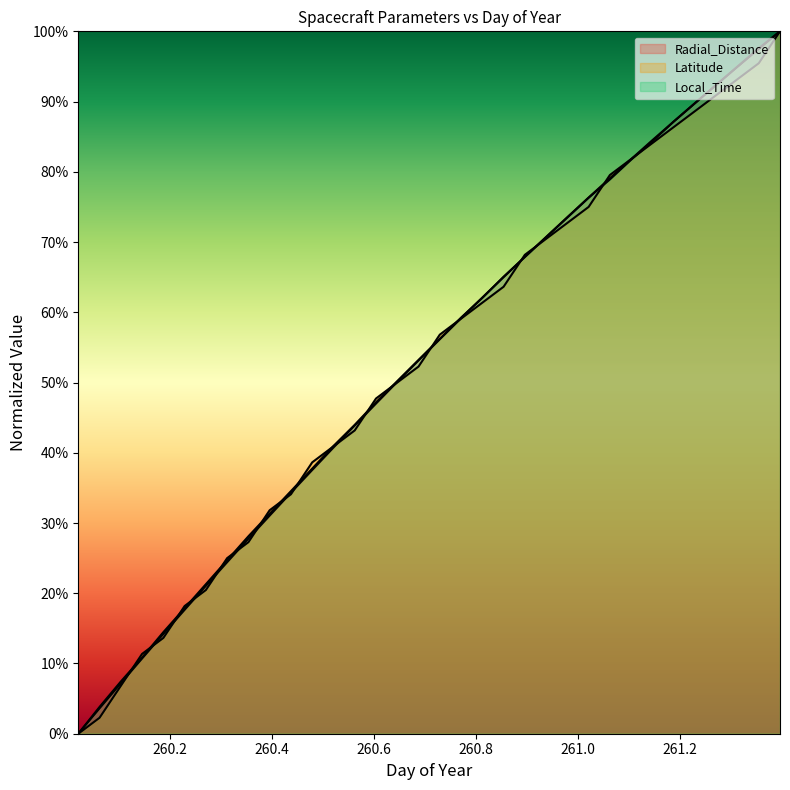

Rank the series at 260.0625 from lowest to highest value.

Latitude, Radial_Distance, Local_Time